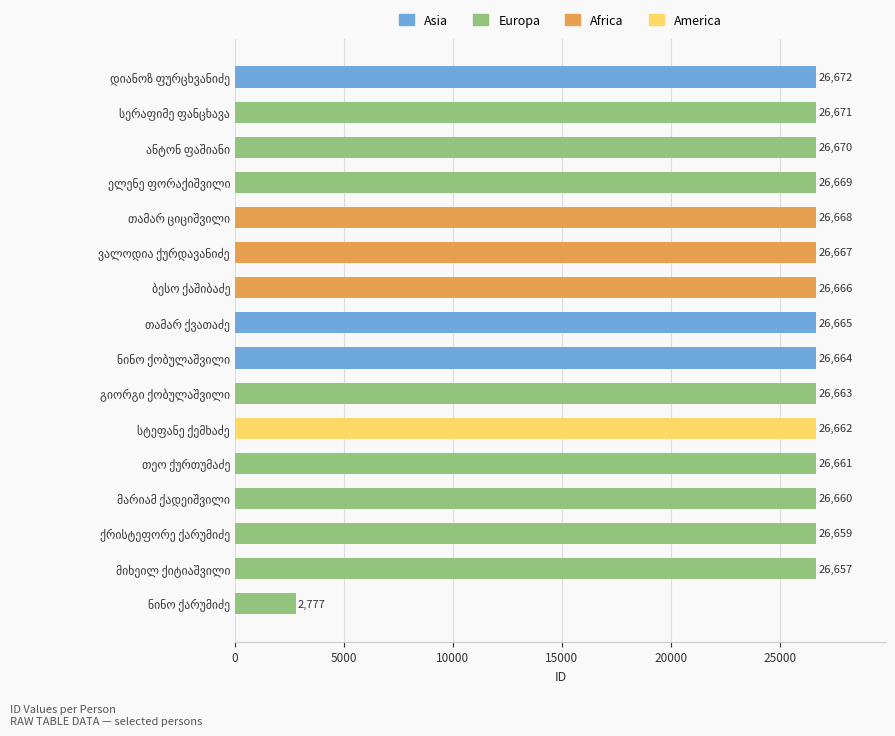

What is the maximum value shown in the chart?

26672